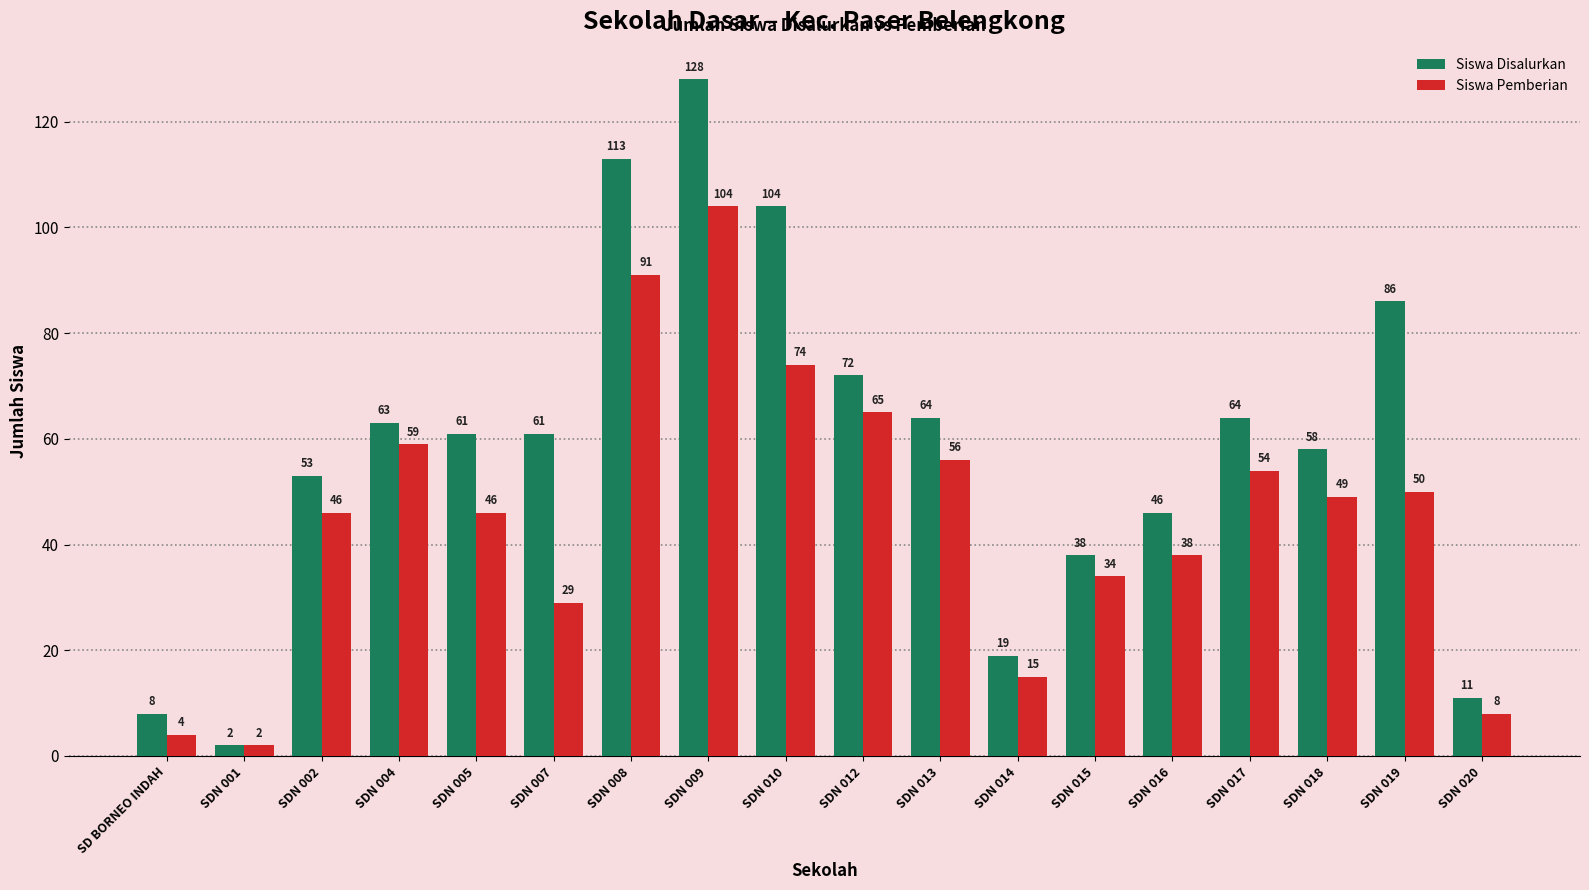

What position from the right is SDN 016?

5